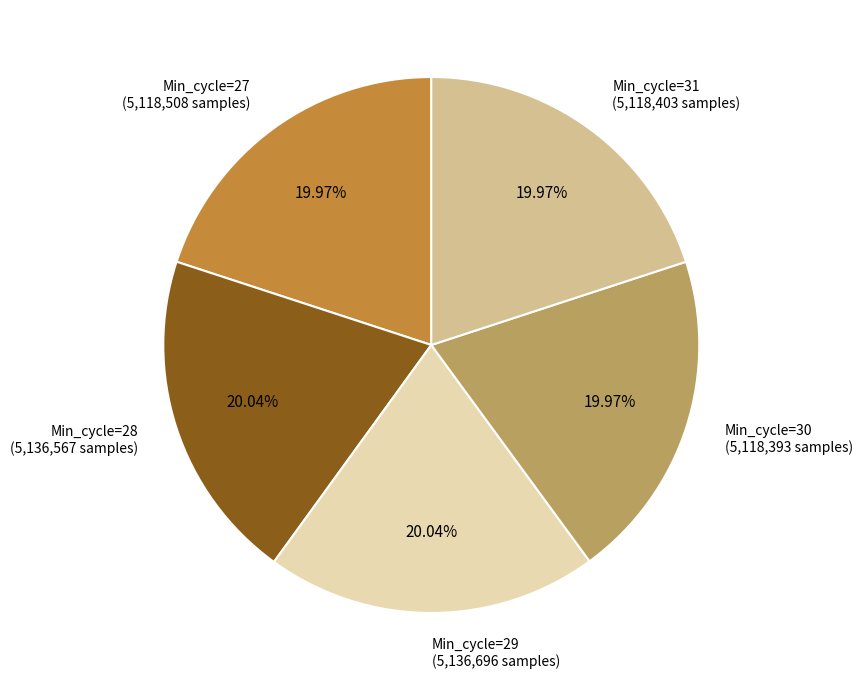

How many slices are in this pie chart?

5